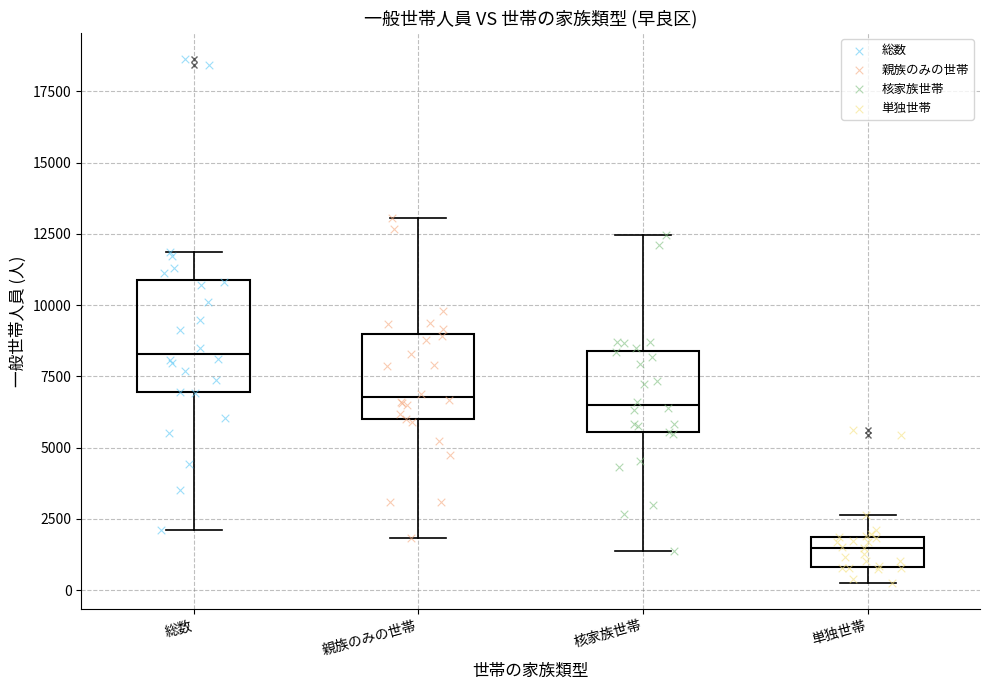

Reading left to right, transcribe this box plot: for each box, give where its median line is, the range the box spans, and where its two whiskers end, as read against the y-axis. The values are not printed on the chart, so give them approximately, as read against the axis.

総数: median 8500, box 7000 to 11000, whiskers 2000 to 12000
親族のみの世帯: median 7000, box 6000 to 9000, whiskers 2000 to 13000
核家族世帯: median 6500, box 5500 to 8500, whiskers 1500 to 12500
単独世帯: median 1500, box 1000 to 2000, whiskers 500 to 2500